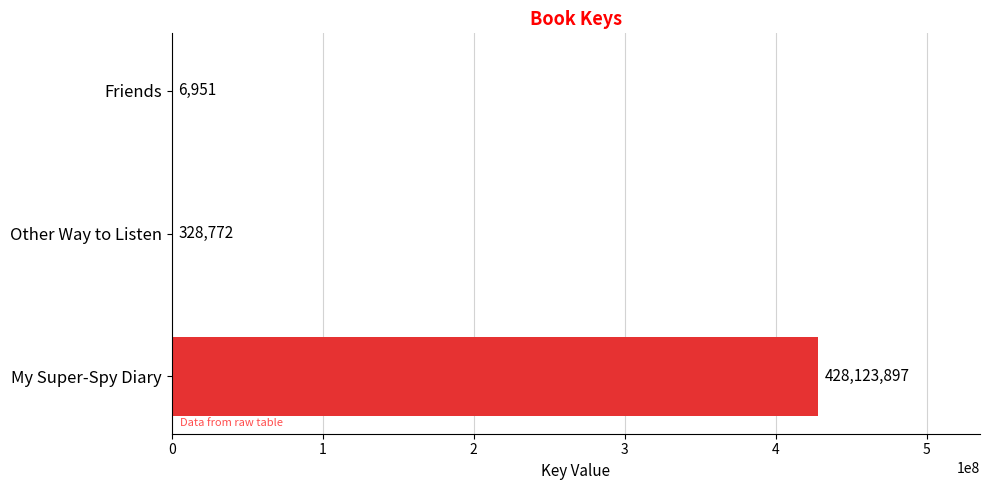

What is the sum of all values?

428459620